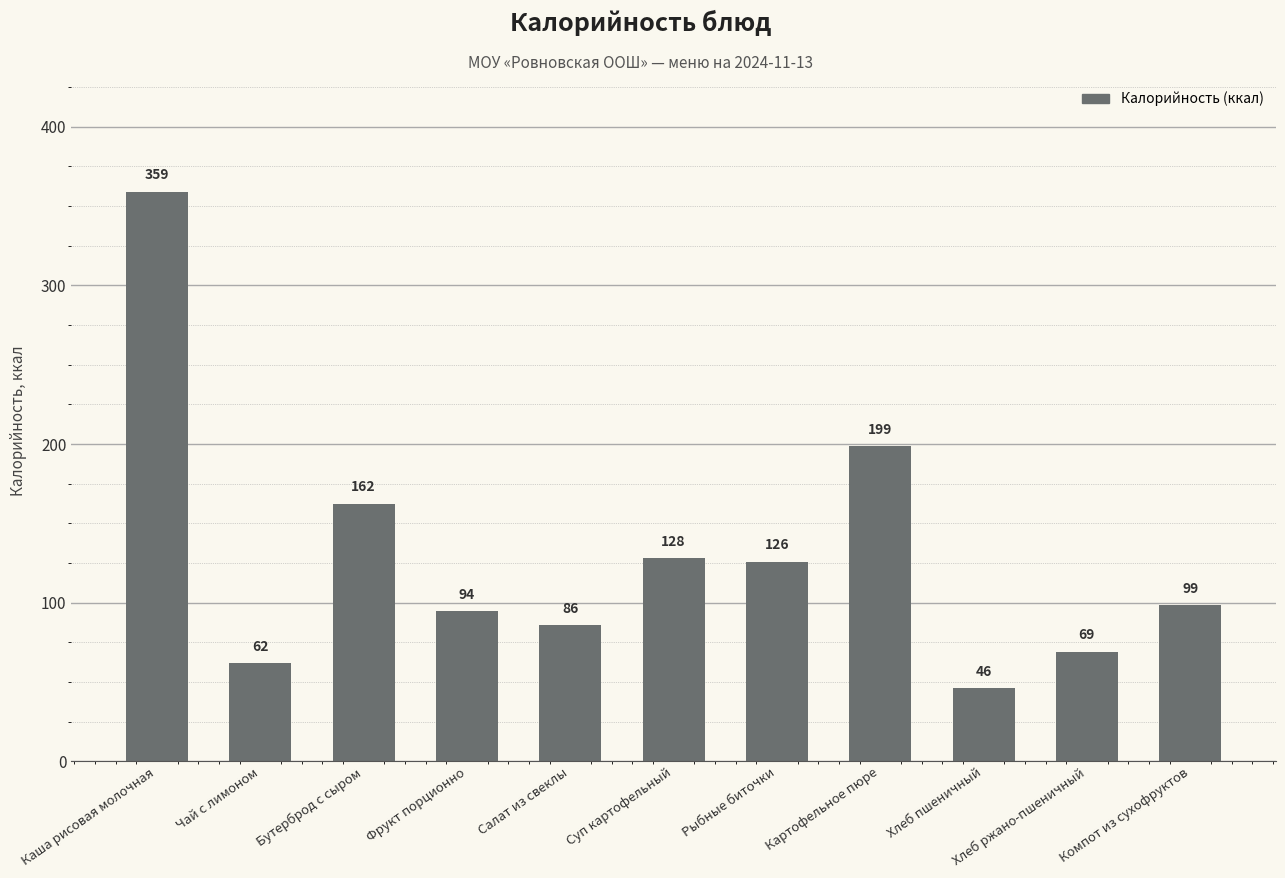

List the labels in order of value, largest first.

Каша рисовая молочная, Картофельное пюре, Бутерброд с сыром, Суп картофельный, Рыбные биточки, Компот из сухофруктов, Фрукт порционно, Салат из свеклы, Хлеб ржано-пшеничный, Чай с лимоном, Хлеб пшеничный